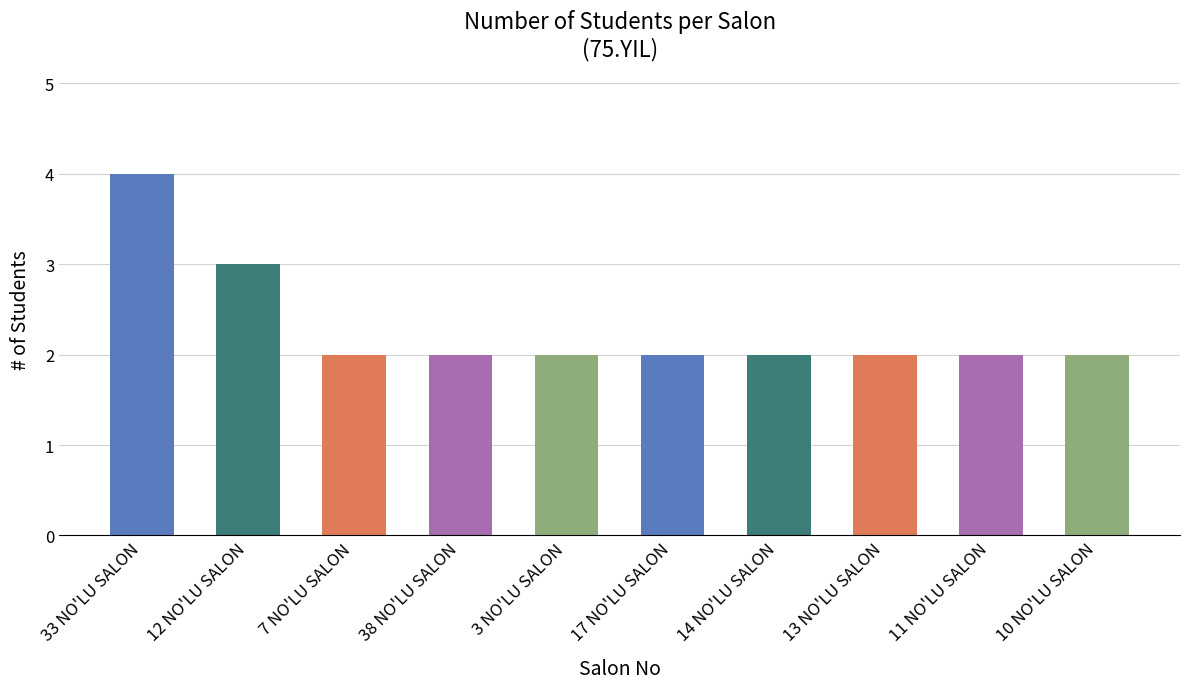

Count the values in the range 2 to 3.

9